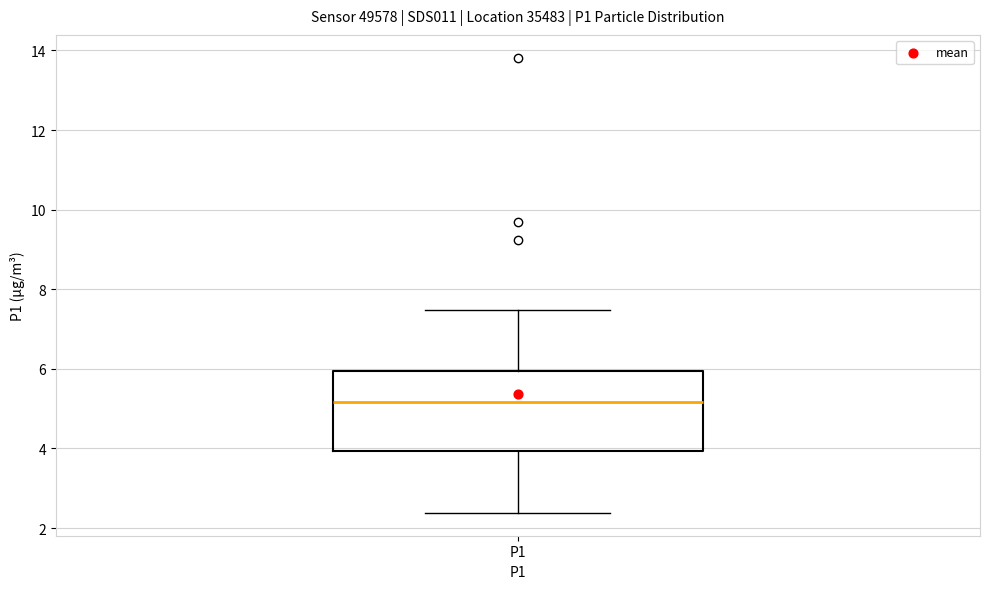

Where is the upper edge of the box for P1 on the y-axis? The values are not printed on the chart, so give them approximately, as read against the axis.

6.0